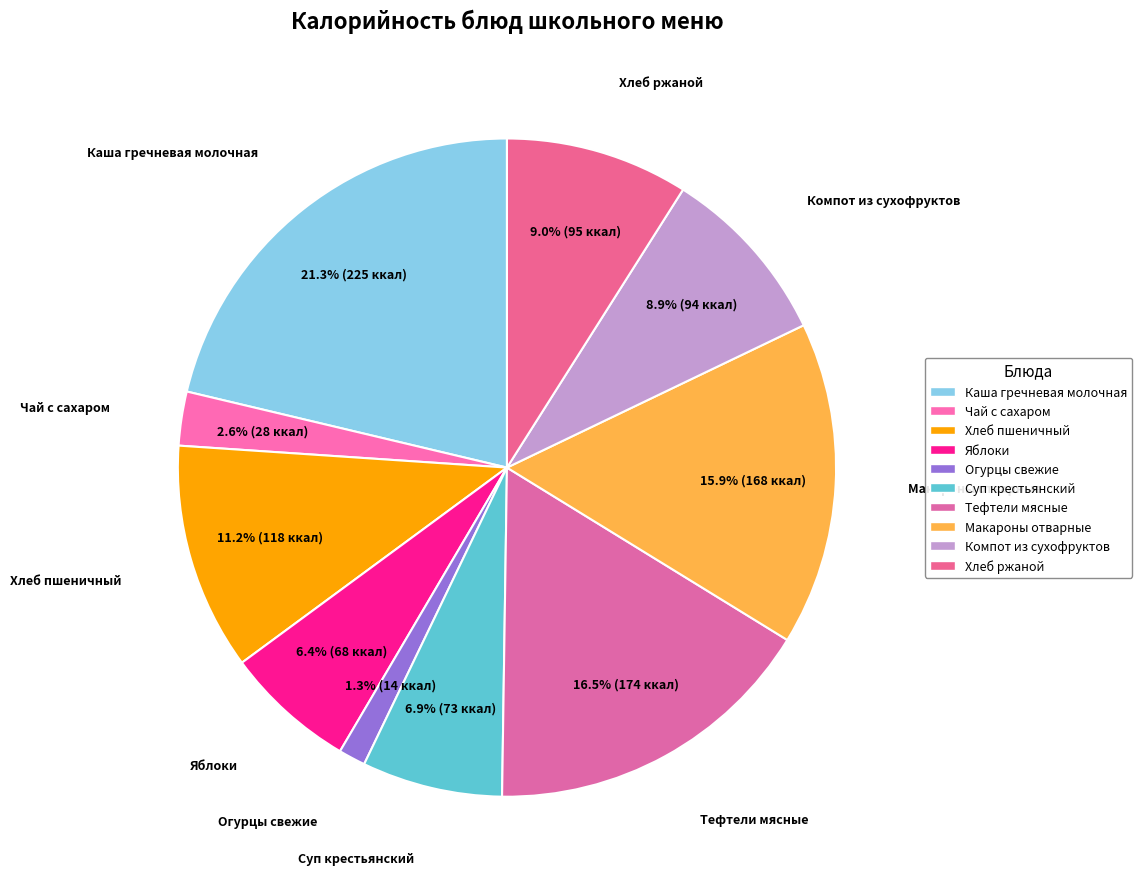

Does any single category account for the majority?

No